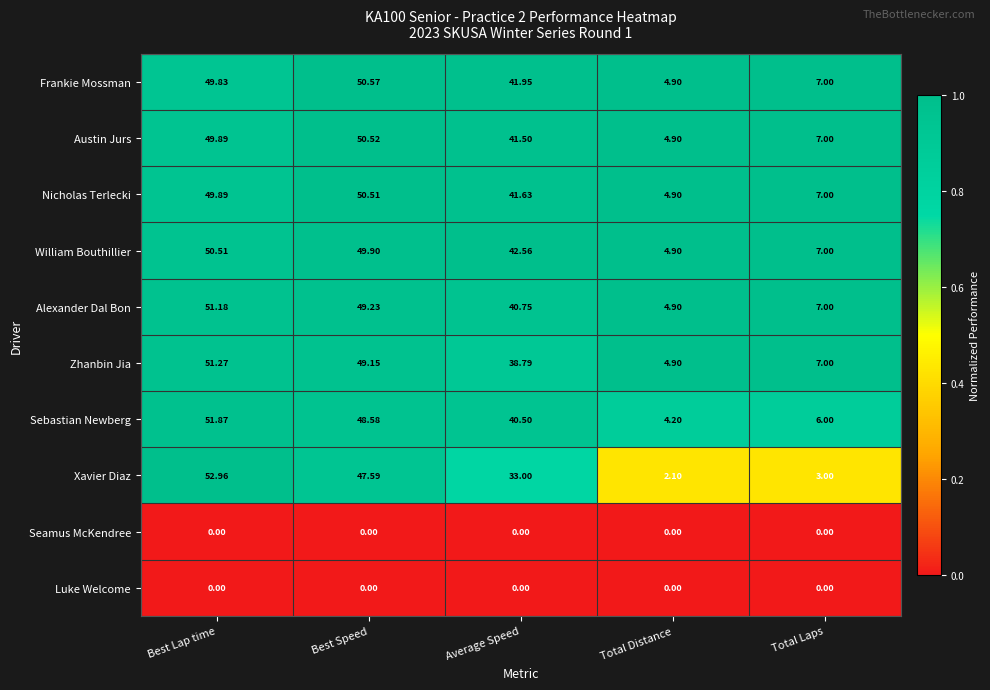

Rank the categories by Sebastian Newberg value from highest to lowest.

Best Lap time, Best Speed, Average Speed, Total Laps, Total Distance